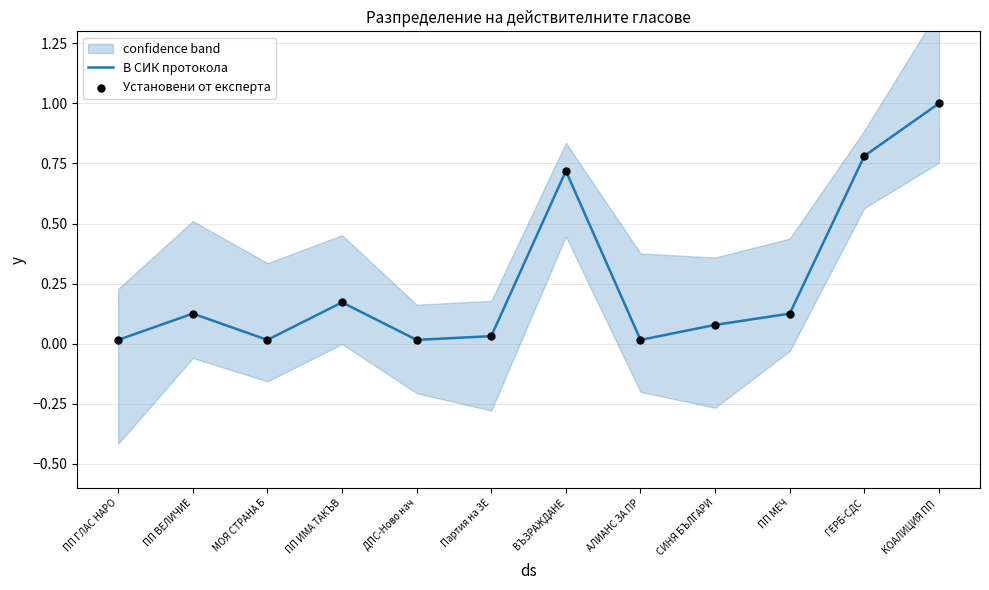

What are all the series names shown in the legend?

В СИК протокола, Установени от експерта